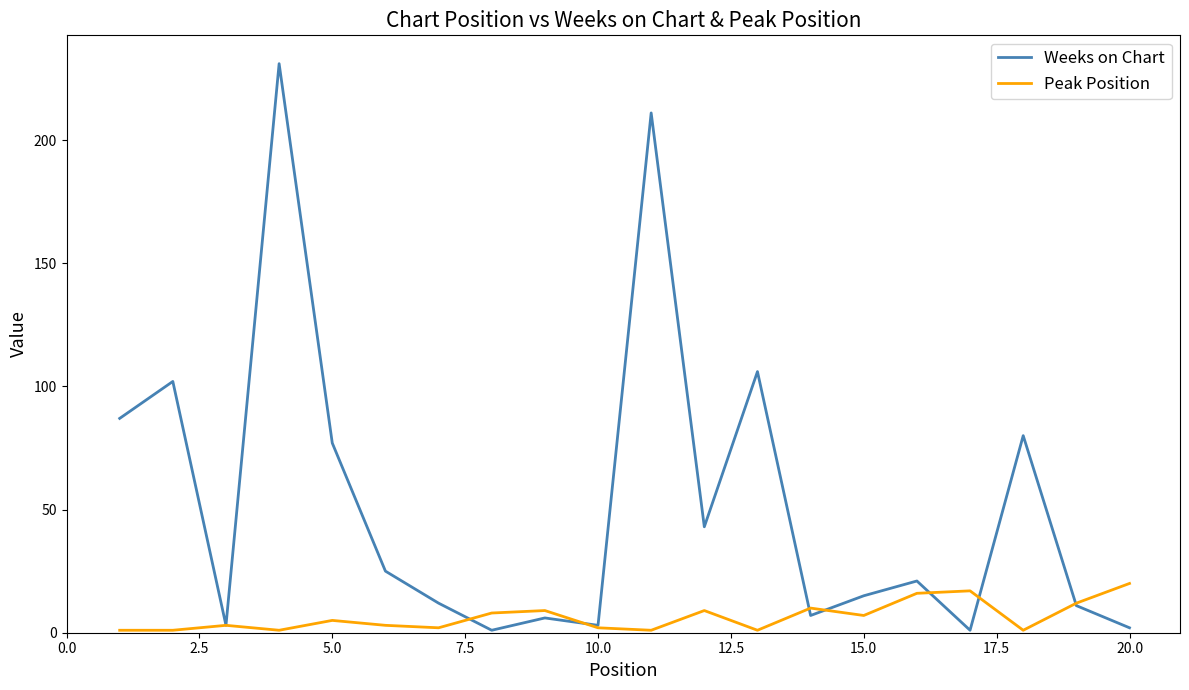

In Weeks on Chart, how many points are lower than both neighbors (excluding endpoints)?

6